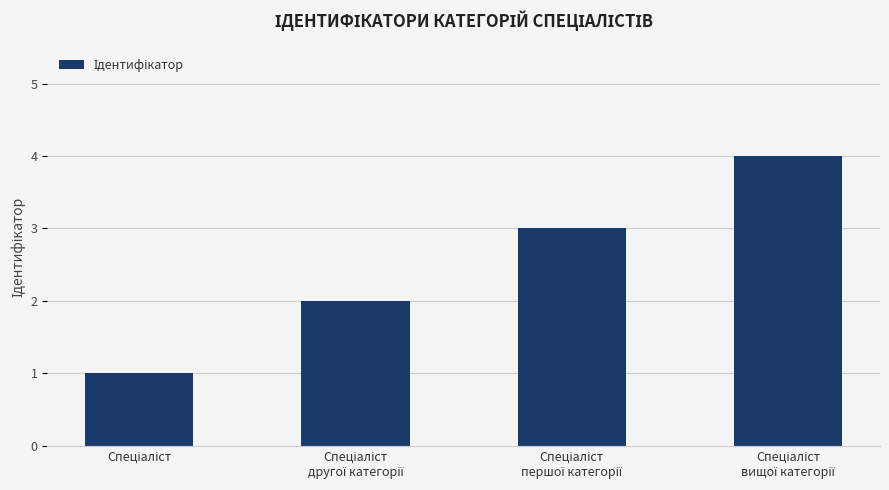

What is the sum of all values?

10